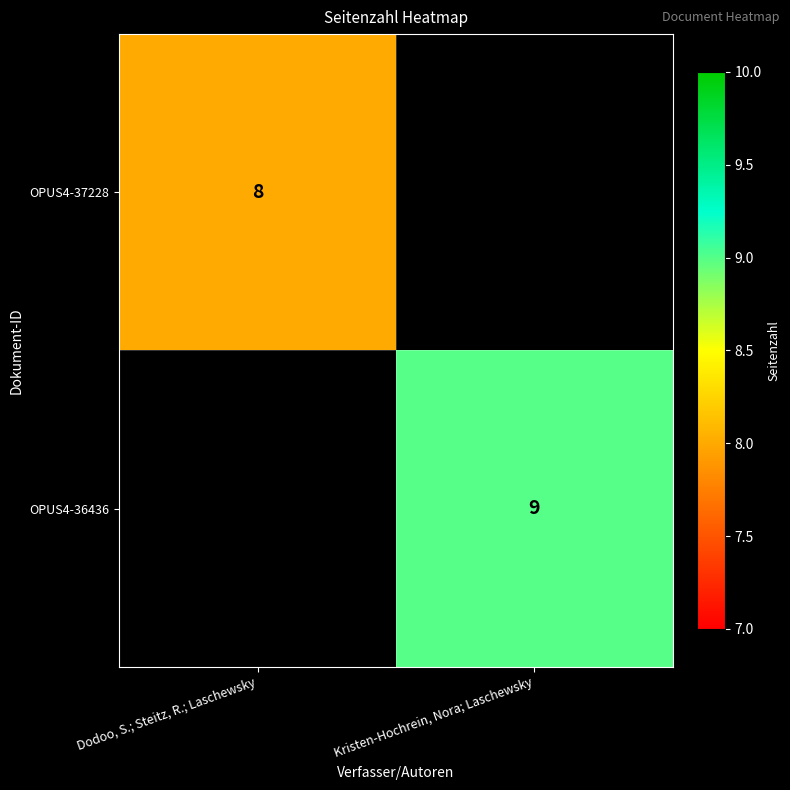

The OPUS4-37228 series shows 14 at Dodoo, S.; Steitz, R.; Laschewsky. True or false?

False